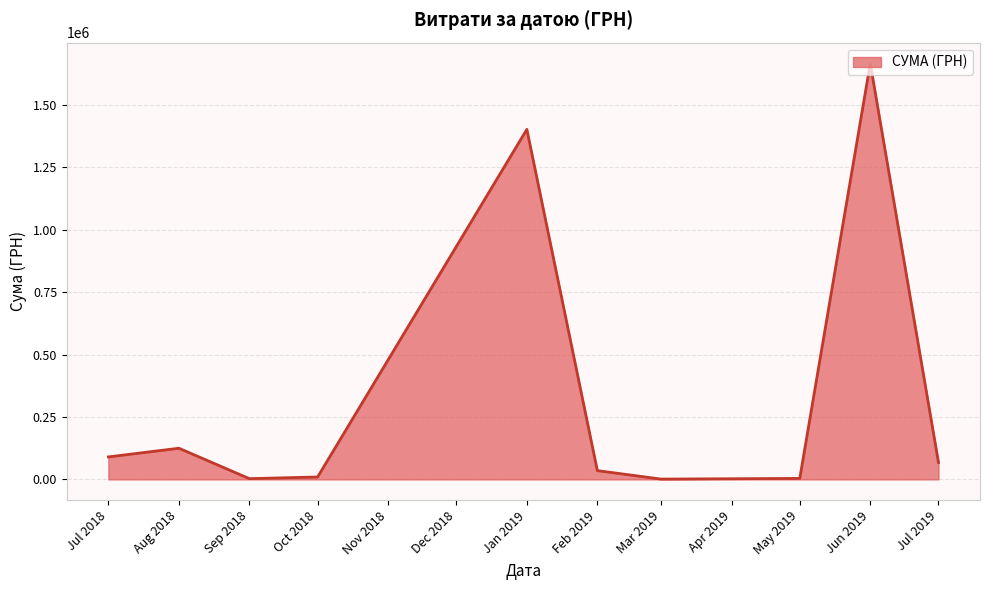

Where is the data nearest to the value 833678?

Jan 2019